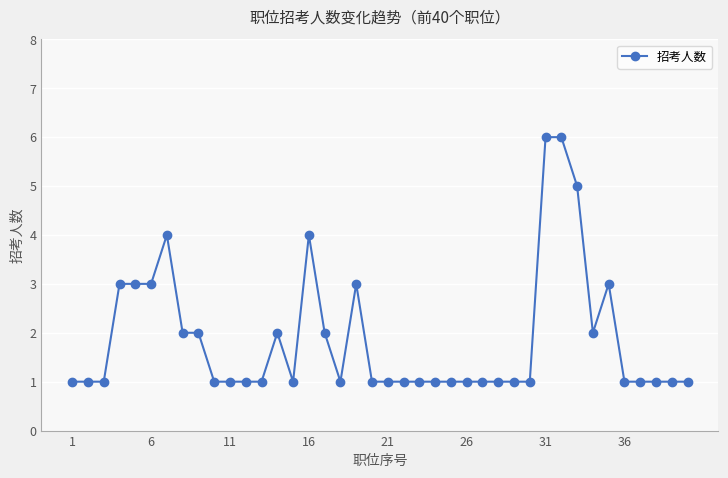

What is the sum of all values?

75